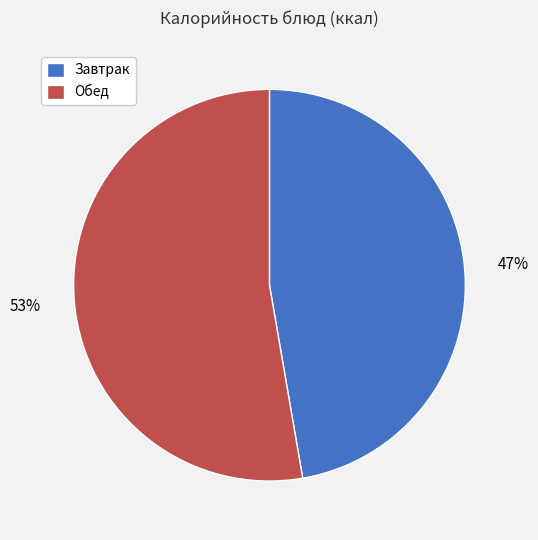

Do Завтрак and Обед together represent more than half of the pie?

Yes